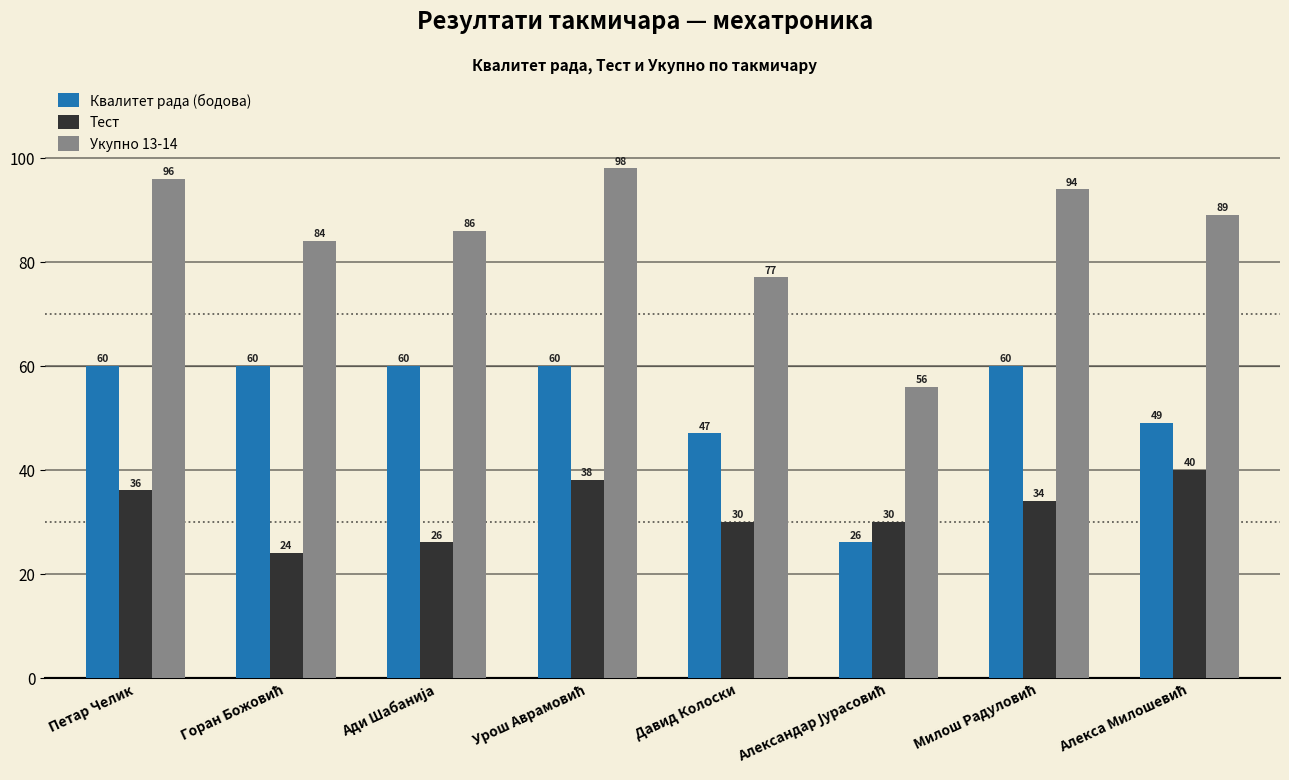

What is the smallest value displayed?

24